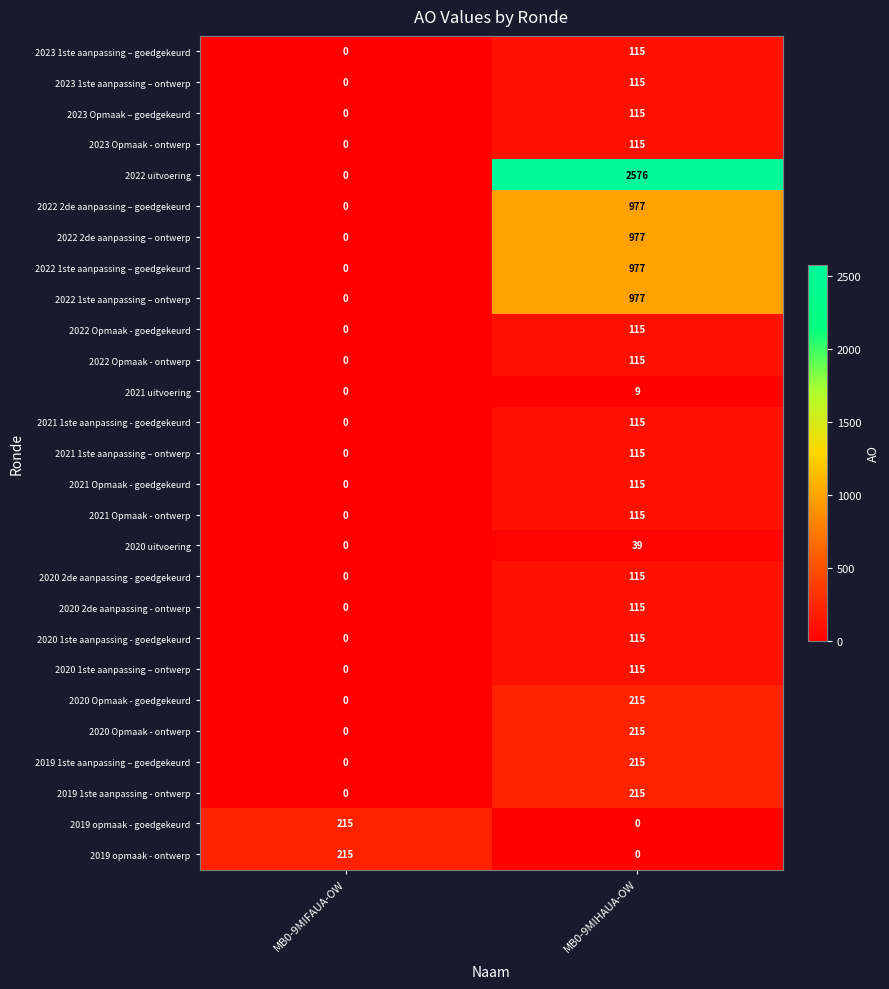

True or false: 2019 opmaak - ontwerp has a value of 215 at MB0-9MIFAUA-OW.

True